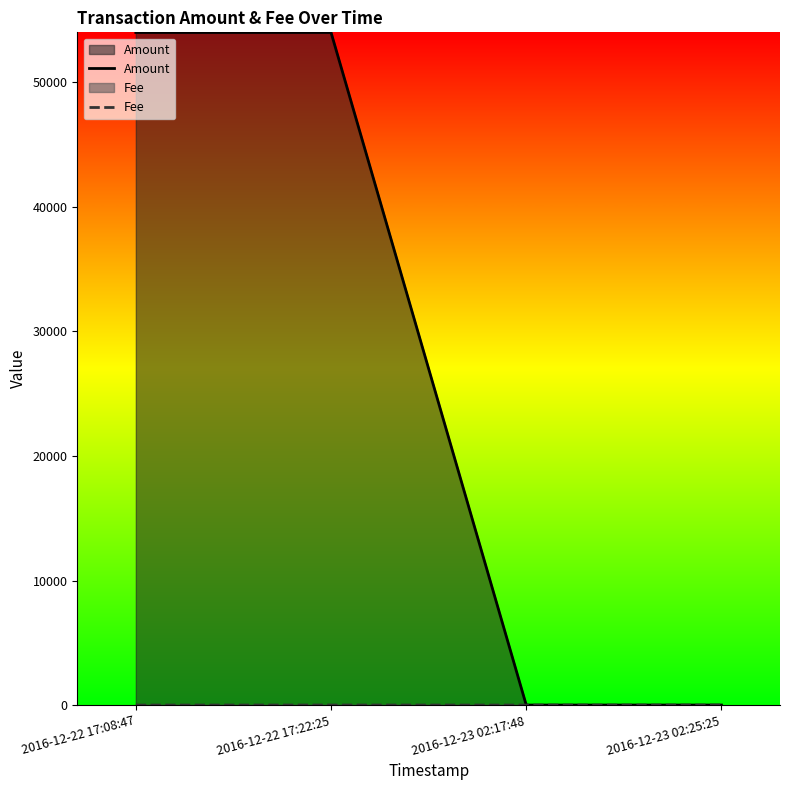

Reading left to right, transcribe all the data shown in this chart.

Amount: 53999	54000	2	3
Fee: 1	5	1	1